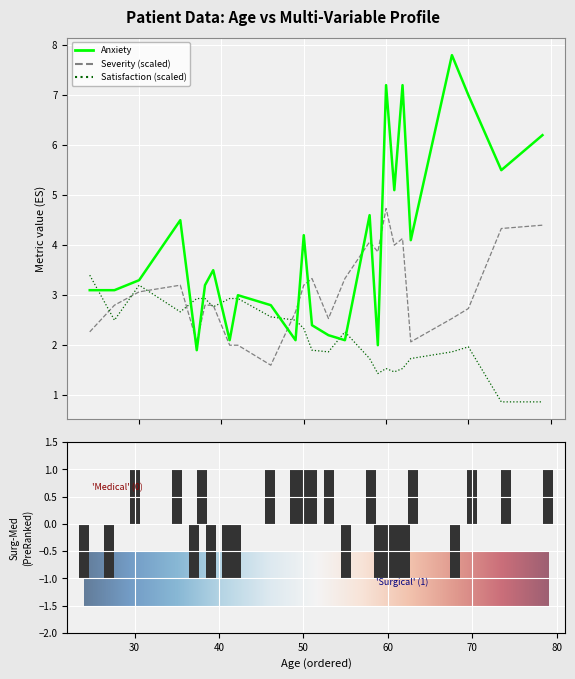

At which category is the sum across all series the highest?

60